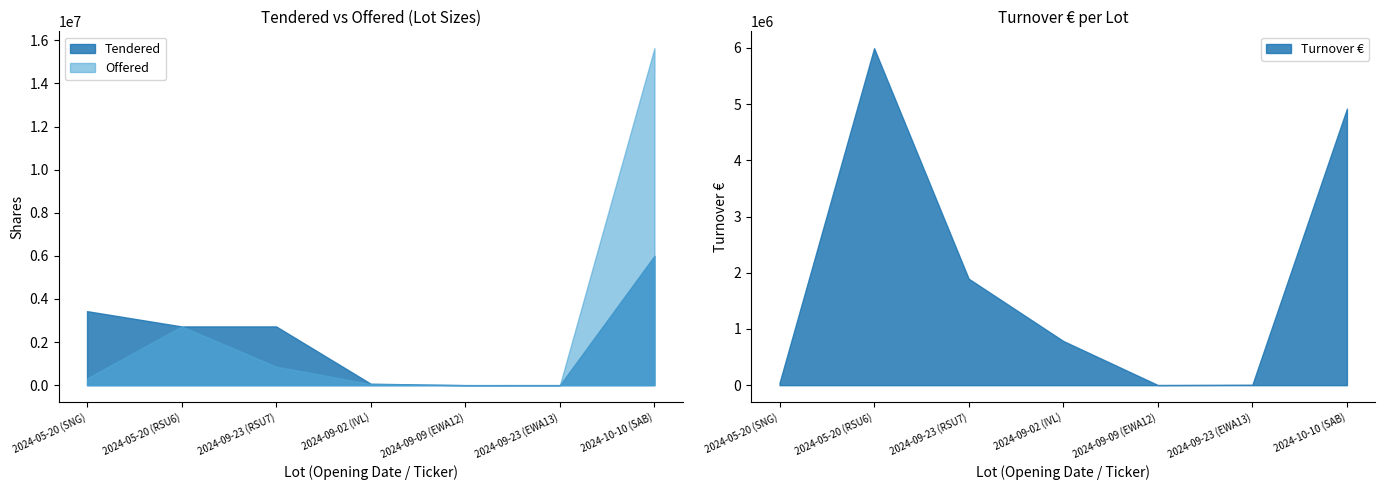

Which series has the largest range (max minus min)?

Offered